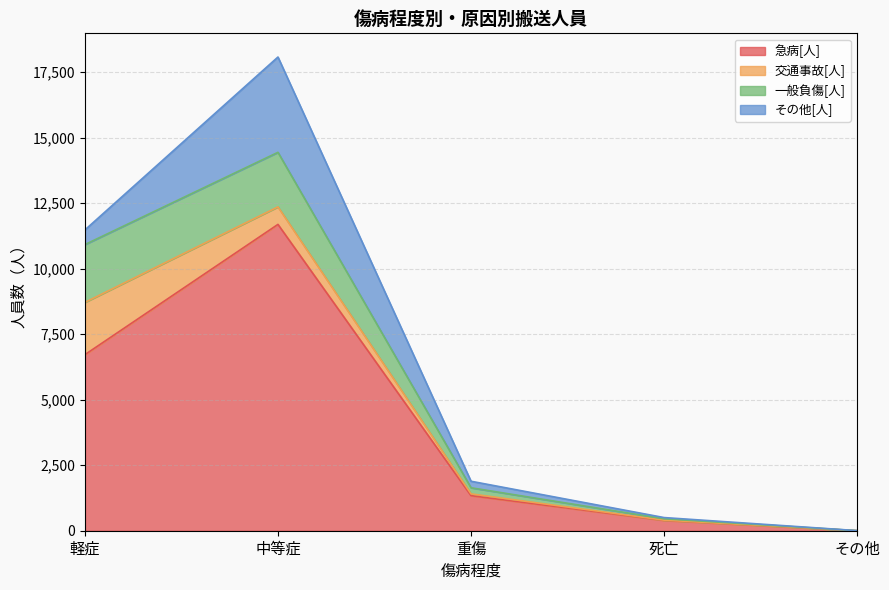

Where do 一般負傷[人] and 急病[人] first cross each other?

死亡 and その他